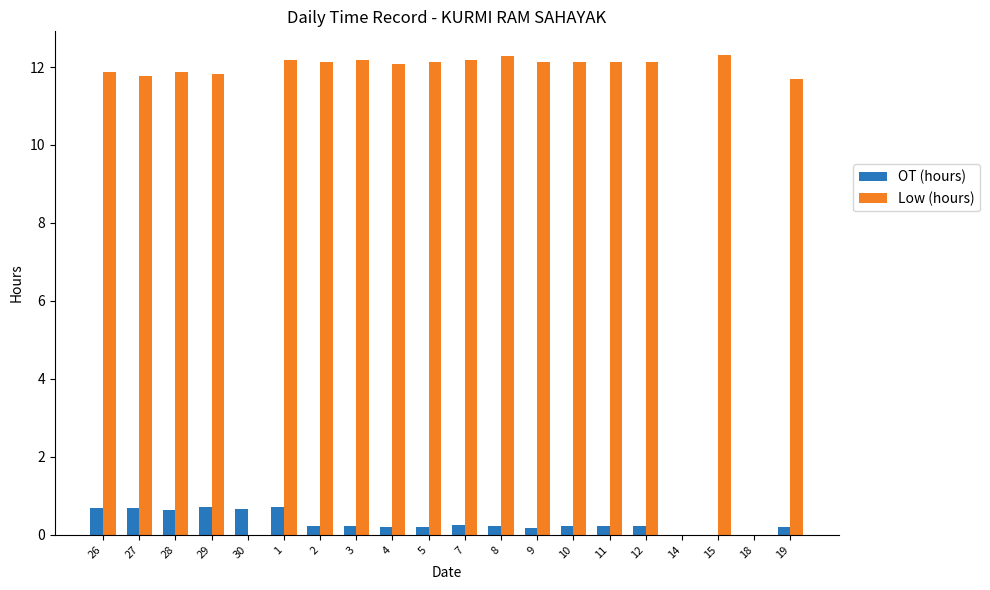

True or false: Low (hours) has a value of 12.1 at 9.

True